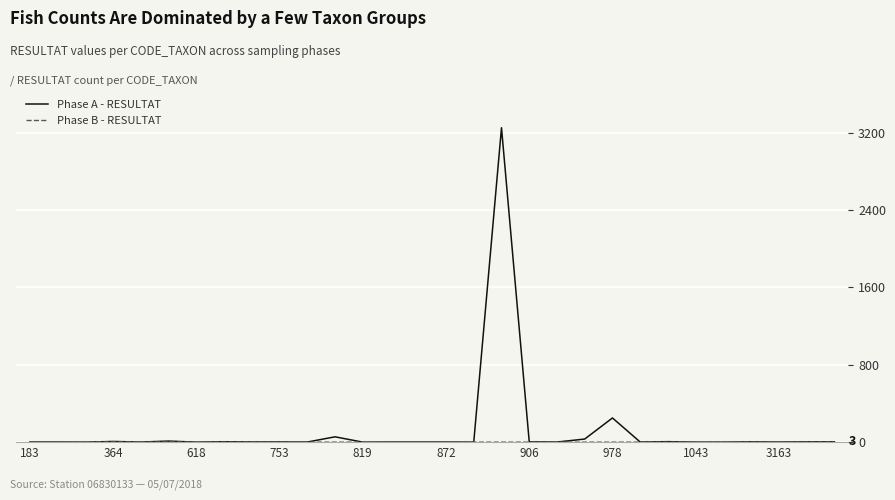

What is the maximum value for Phase A - RESULTAT?

3250